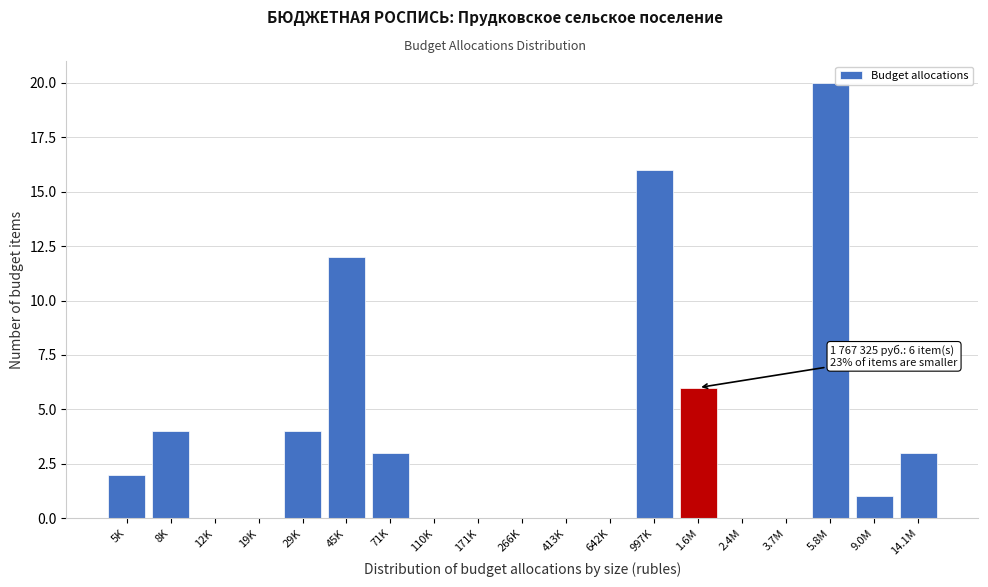

Reading left to right, transcribe all the data shown in this chart.

5K=2	8K=4	12K=0	19K=0	29K=4	45K=12	71K=3	110K=0	171K=0	266K=0	413K=0	642K=0	997K=16	1.6M=6	2.4M=0	3.7M=0	5.8M=20	9.0M=1	14.1M=3